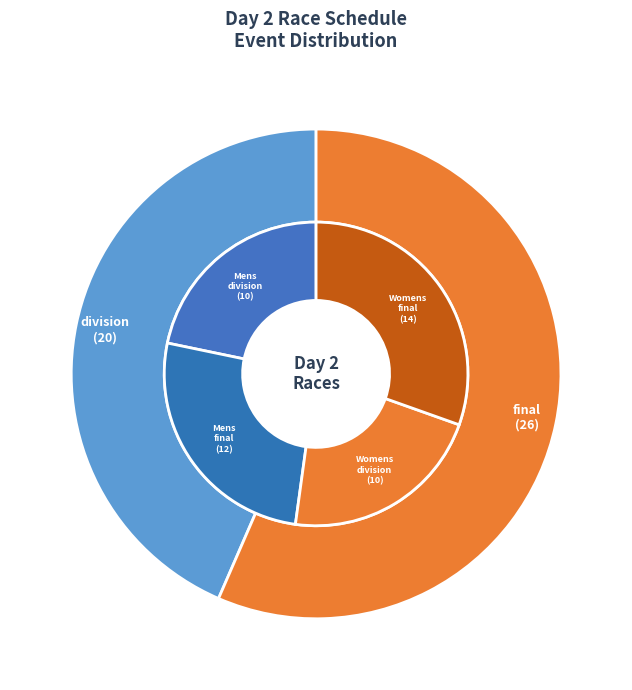

To the nearest percent, what is the average slice percentage?

50%